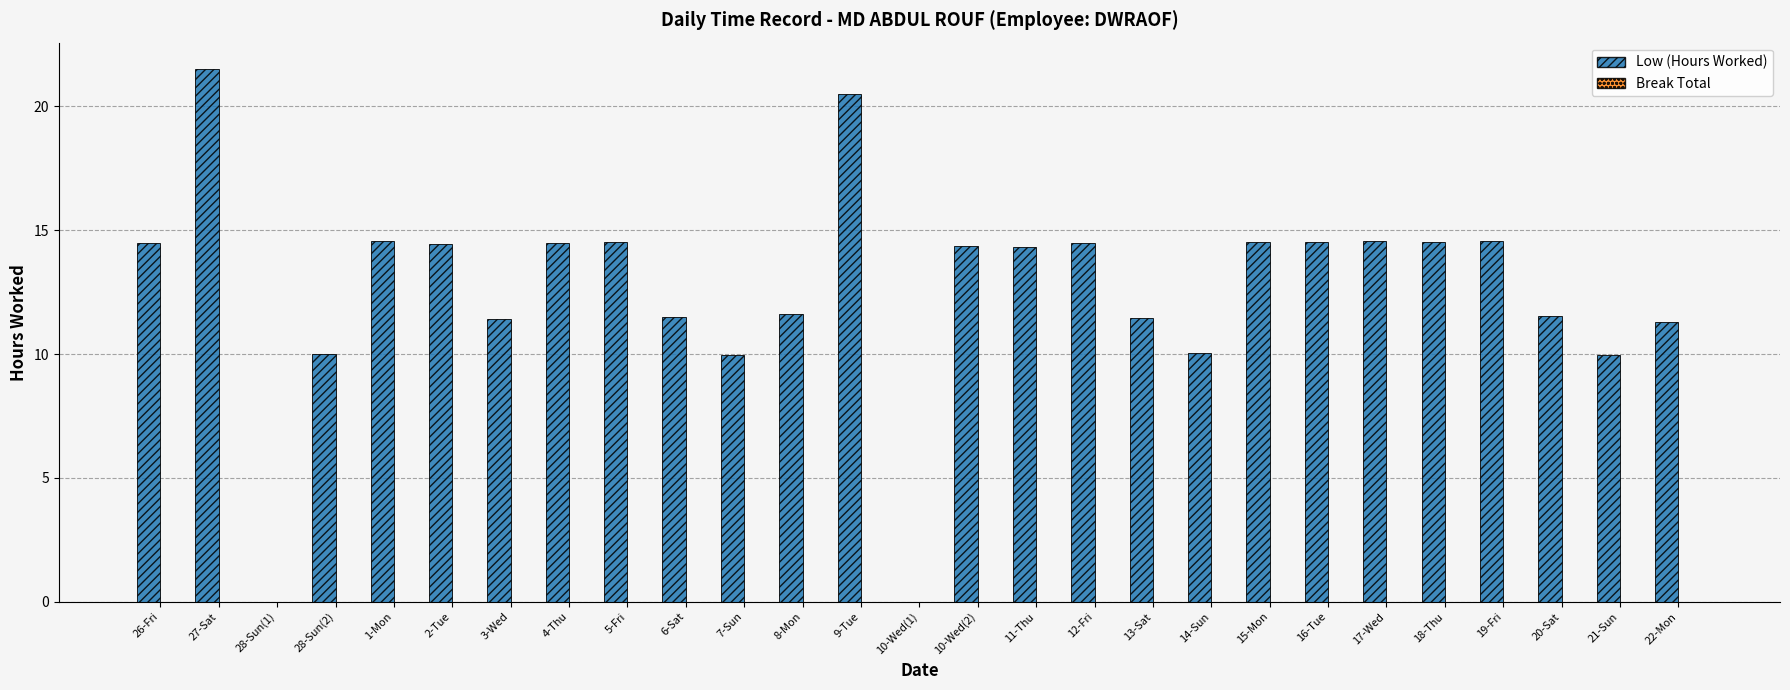

What is the sum of the values at 6-Sat and 10-Wed(2)?

25.9